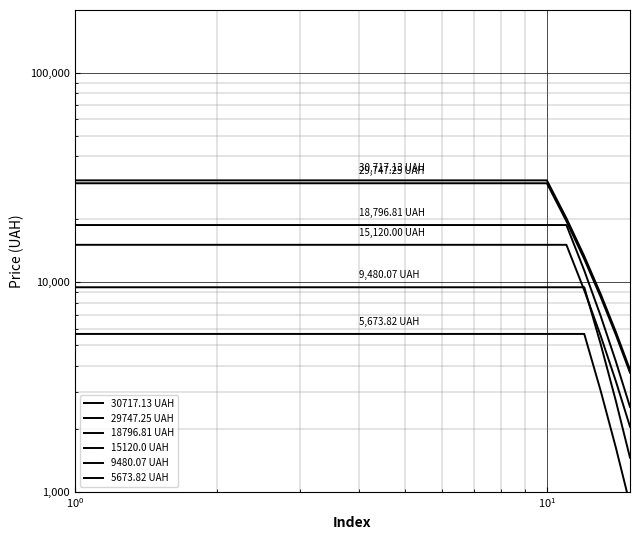

Reading right to left, what are all the values shown in this chart?

30717.13 UAH: 3824.7	5801.7	8800.6	13349.6	20250.0	30717.1	30717.1	30717.1	30717.1	30717.1	30717.1	30717.1	30717.1	30717.1	30717.1
29747.25 UAH: 3704.0	5618.5	8522.7	12928.1	19610.6	29747.2	29747.2	29747.2	29747.2	29747.2	29747.2	29747.2	29747.2	29747.2	29747.2
18796.81 UAH: 2543.9	4194.1	6915.0	11400.8	18796.8	18796.8	18796.8	18796.8	18796.8	18796.8	18796.8	18796.8	18796.8	18796.8	18796.8
15120.0 UAH: 2046.3	3373.7	5562.3	9170.7	15120.0	15120.0	15120.0	15120.0	15120.0	15120.0	15120.0	15120.0	15120.0	15120.0	15120.0
9480.07 UAH: 1453.8	2716.1	5074.3	9480.1	9480.1	9480.1	9480.1	9480.1	9480.1	9480.1	9480.1	9480.1	9480.1	9480.1	9480.1
5673.82 UAH: 870.1	1625.6	3037.0	5673.8	5673.8	5673.8	5673.8	5673.8	5673.8	5673.8	5673.8	5673.8	5673.8	5673.8	5673.8